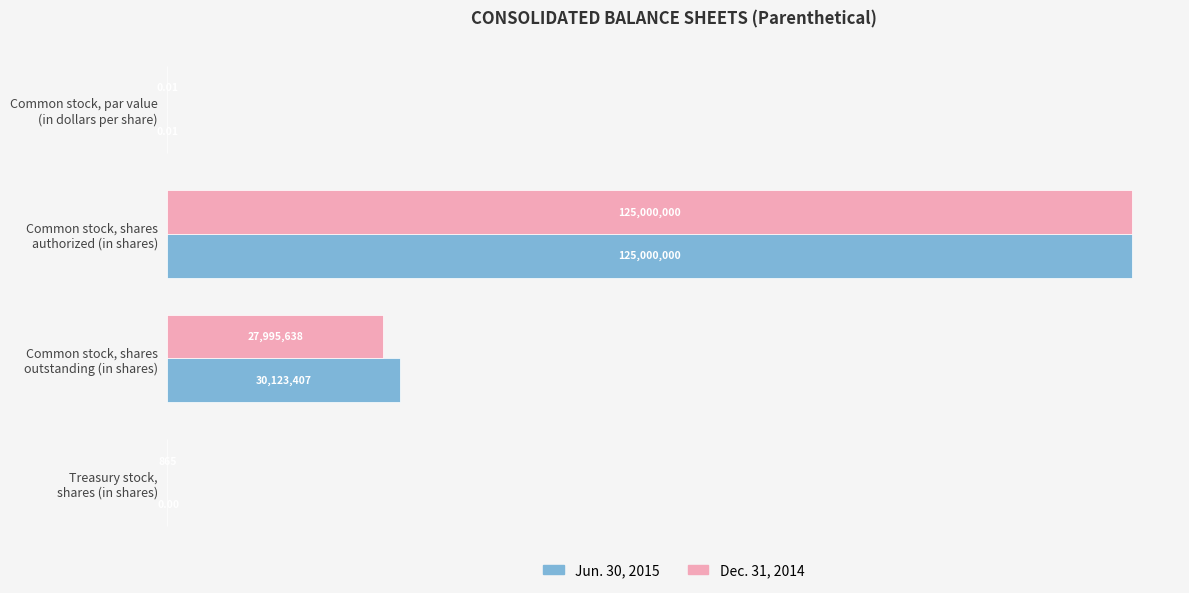

At how many categories does at least one series exceed 5706294?

2